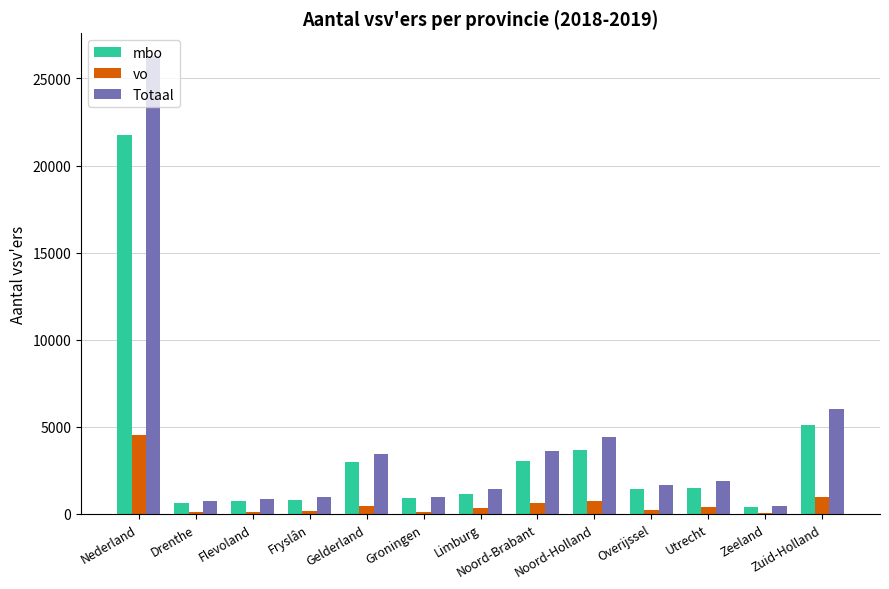

Which series has the largest total across all categories?

Totaal